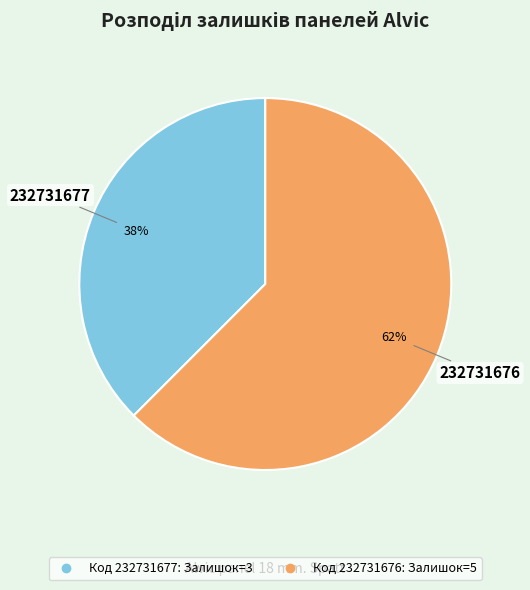

Is there a majority slice in this chart?

Yes